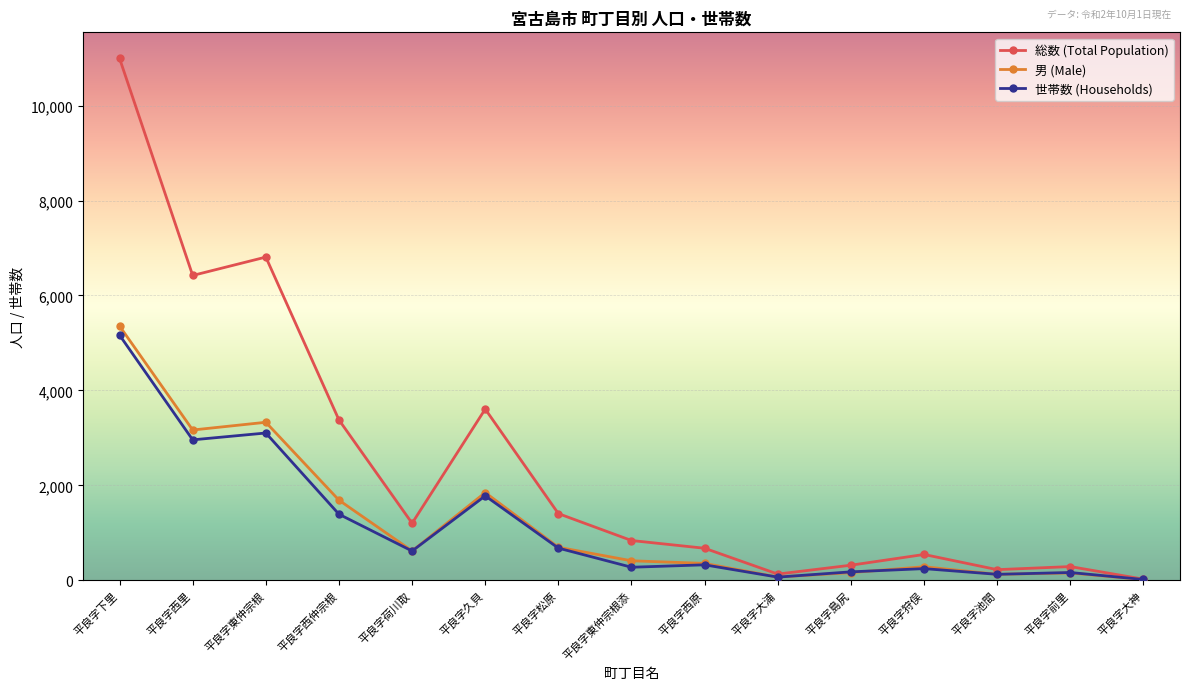

What are all the series names shown in the legend?

総数 (Total Population), 男 (Male), 世帯数 (Households)